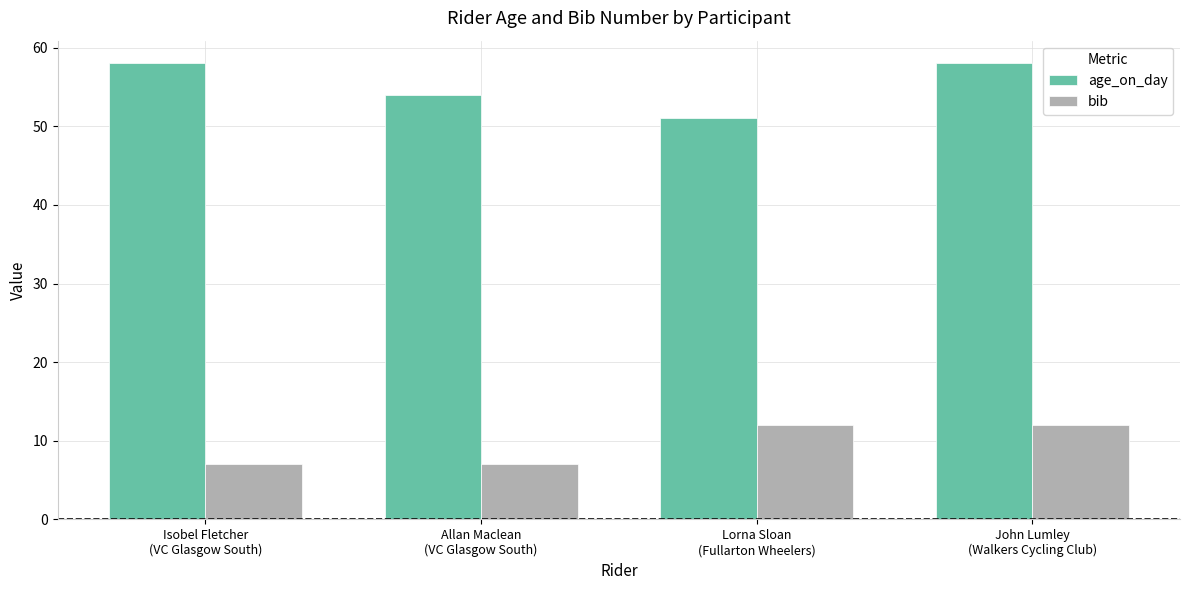

What is the difference between the maximum and minimum values in the bib series?

5